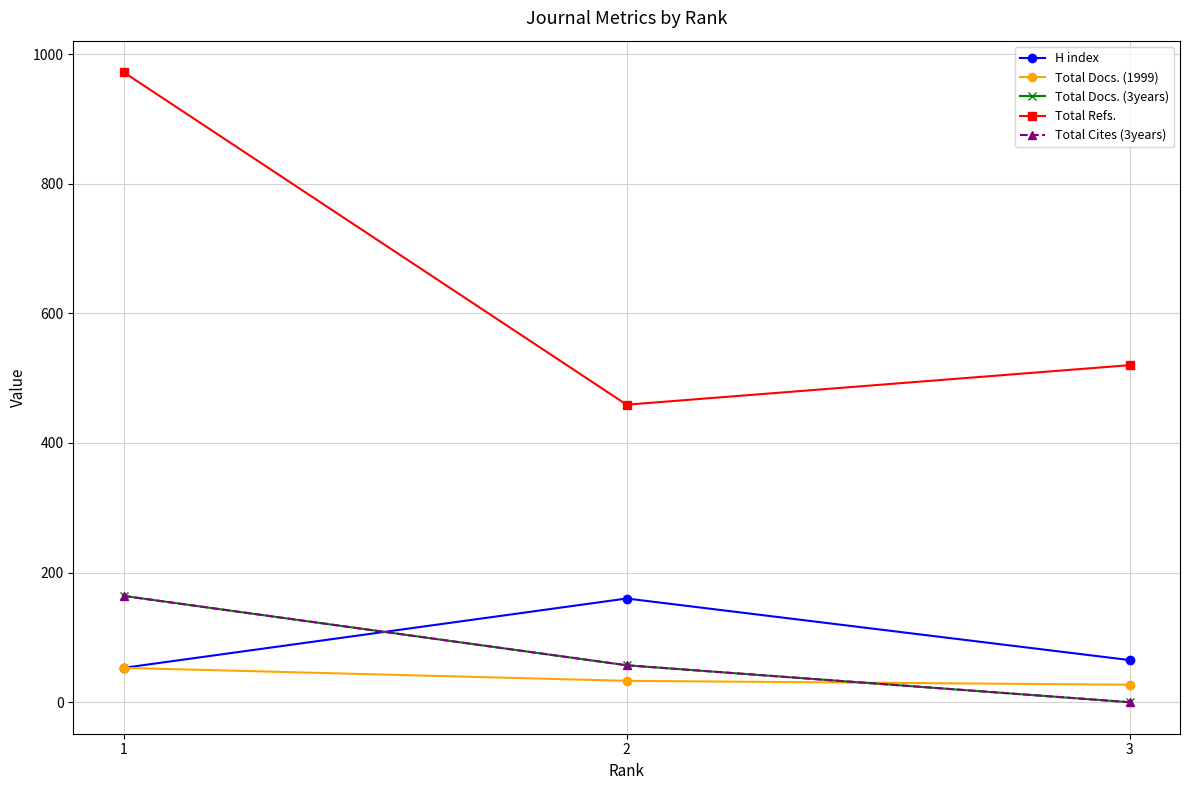

Does the chart have visible grid lines?

Yes